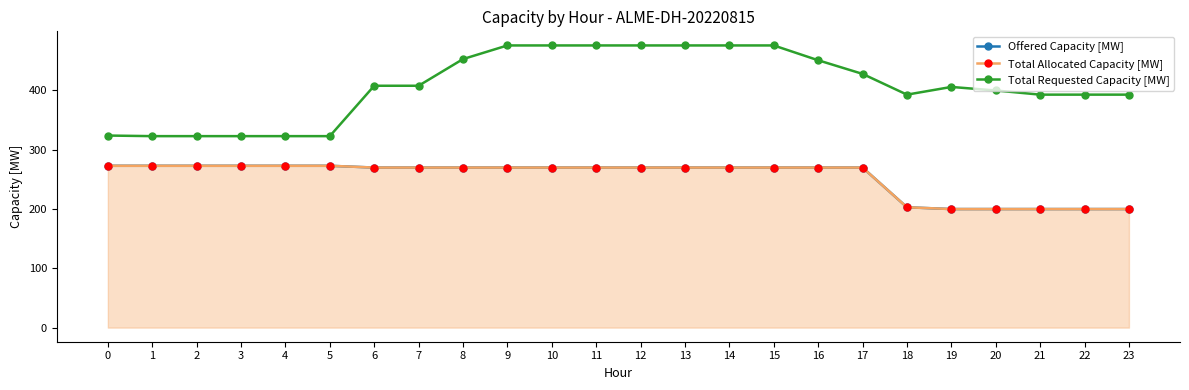

True or false: Total Allocated Capacity [MW] and Total Requested Capacity [MW] intersect in this chart.

False